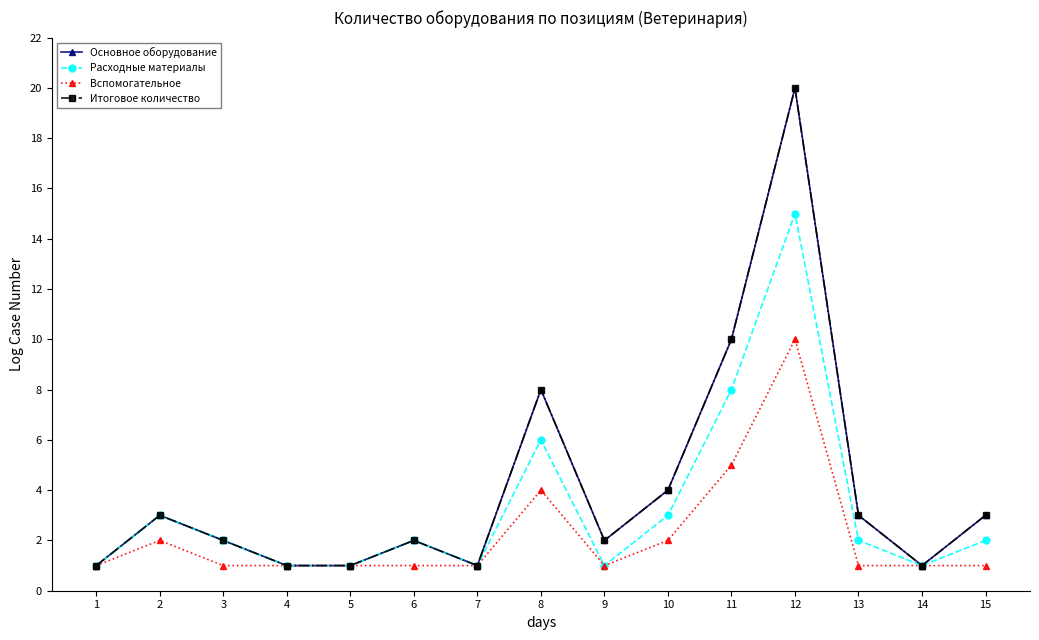

In Вспомогательное, how many points are lower than both neighbors (excluding endpoints)?

1